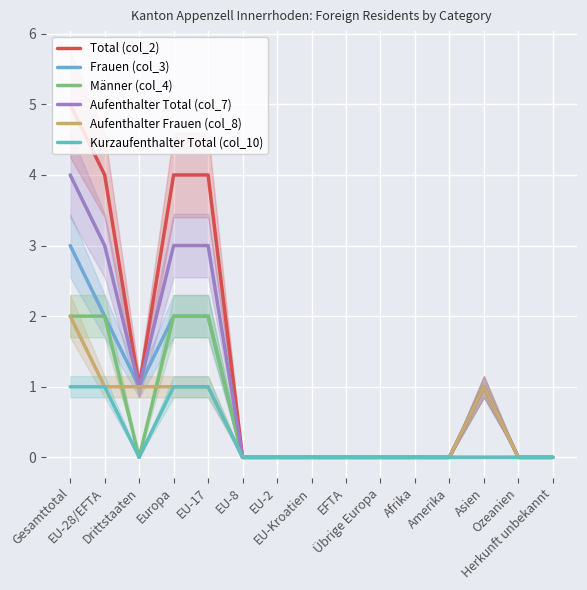

What is the difference between the second highest and minimum values in the Aufenthalter Total (col_7) series?

3